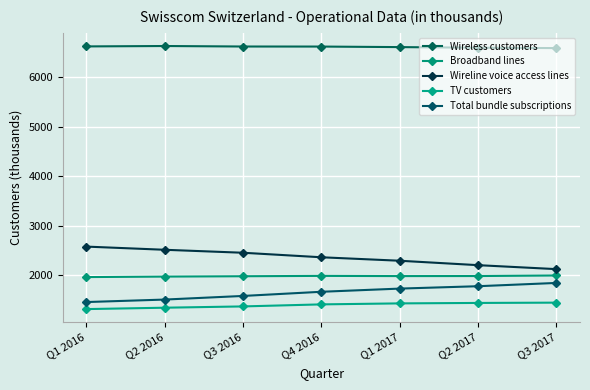

Is the value of Total bundle subscriptions at Q3 2016 greater than the value of TV customers at Q2 2016?

Yes